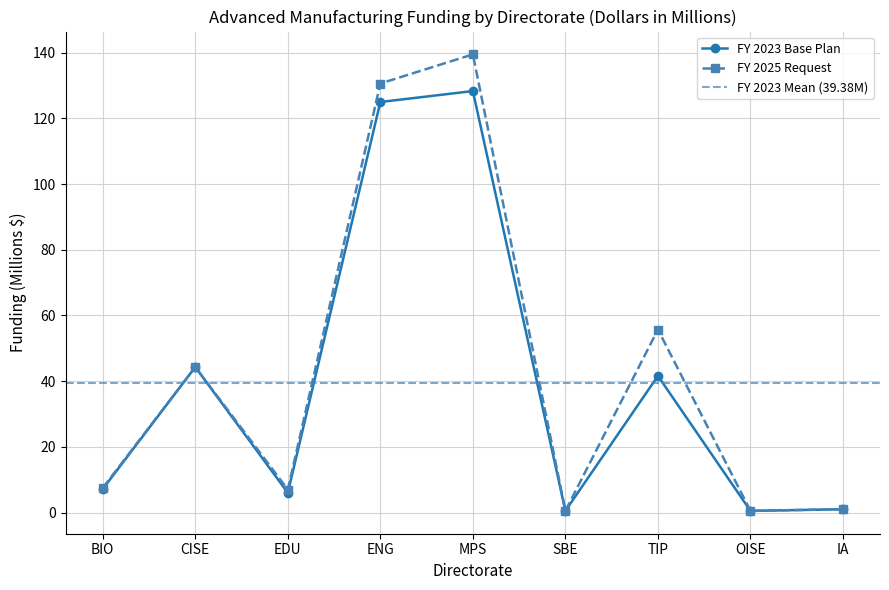

True or false: FY 2025 Request has more than 2 points higher than both neighbors.

True